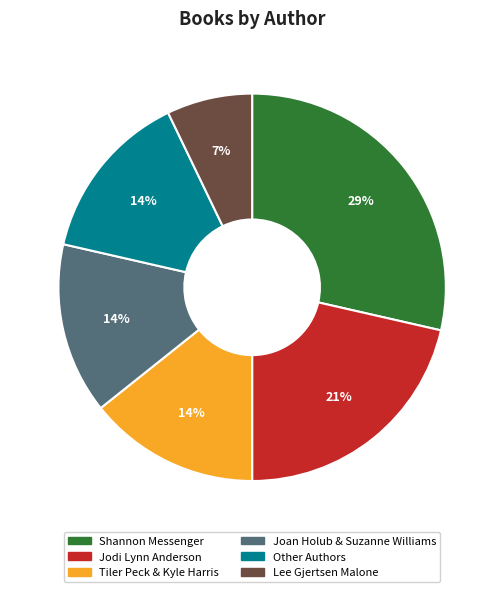

Does Jodi Lynn Anderson account for over 50% of the chart?

No